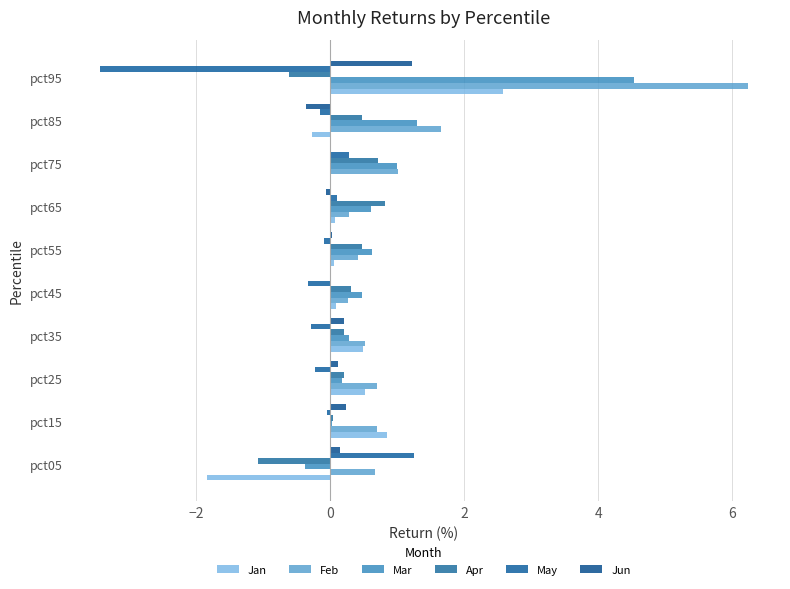

Count the number of categories in the chart.

10